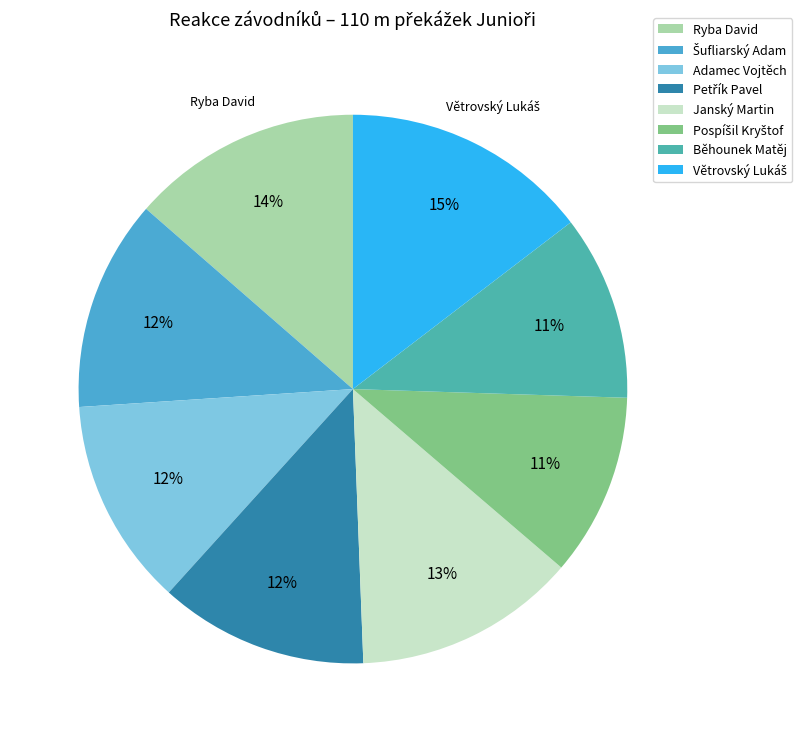

To the nearest percent, what is the average slice percentage?

12%